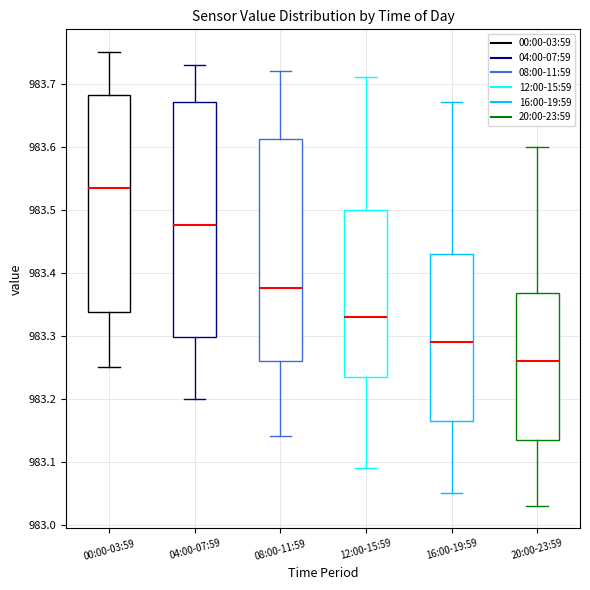

Comparing the boxes themselves (not the whiskers), which one is the tallest?

04:00-07:59